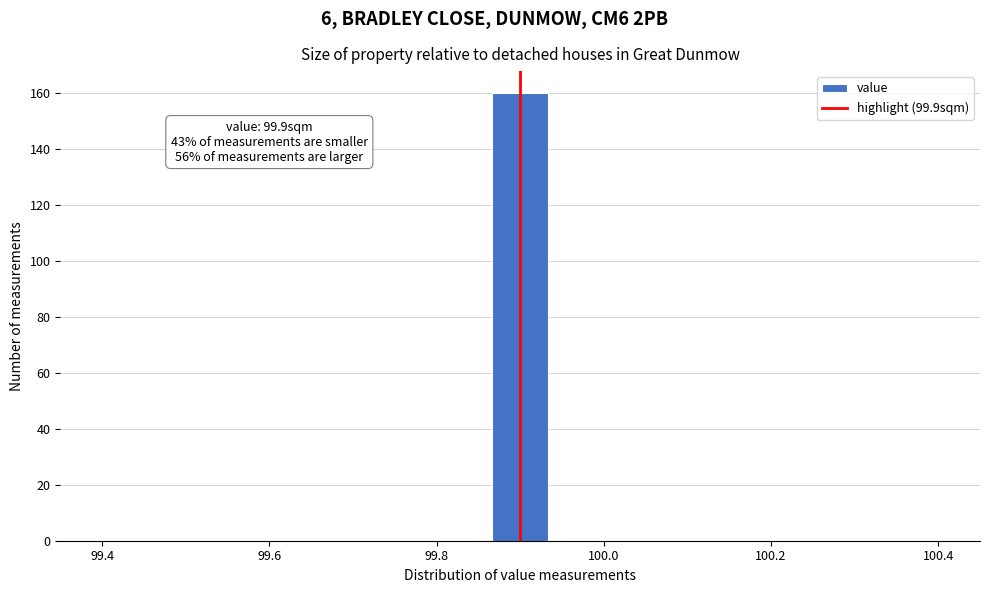

Around what value on the x-axis is the tallest bar? Give the approximate position of its centre, as read against the axis.

99.90